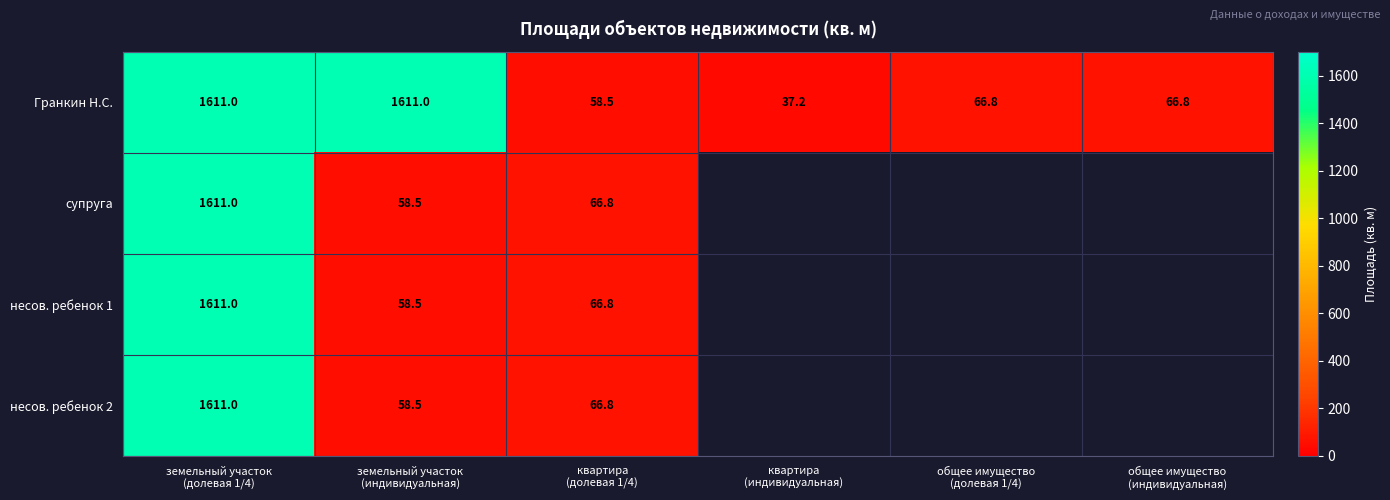

Rank the series by their maximum value, from lowest to highest.

Гранкин Н.С., супруга, несов. ребенок 1, несов. ребенок 2